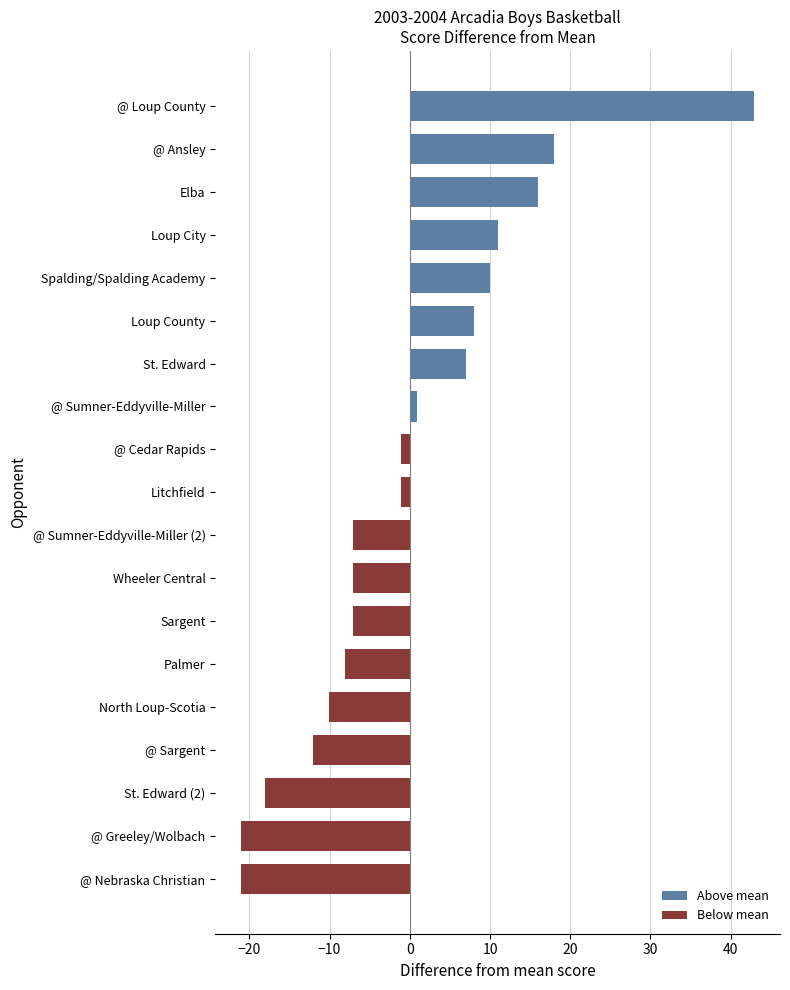

Reading bottom to top, list all the values displayed in this chart.

-21.1	-21.1	-18.1	-12.1	-10.1	-8.1	-7.1	-7.1	-7.1	-1.1	-1.1	0.9	6.9	7.9	9.9	10.9	15.9	17.9	42.9